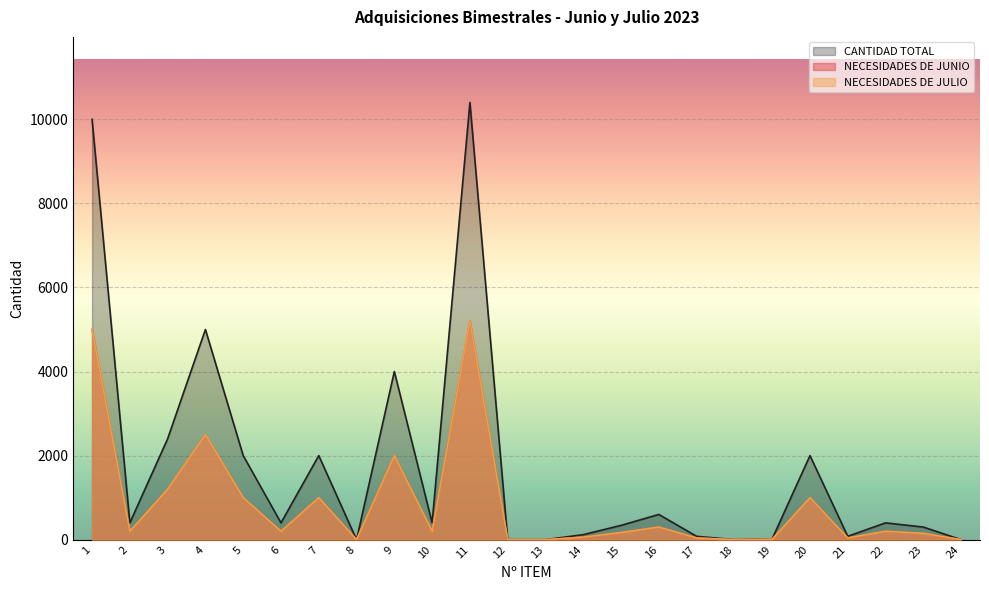

At which category is the sum across all series the highest?

11